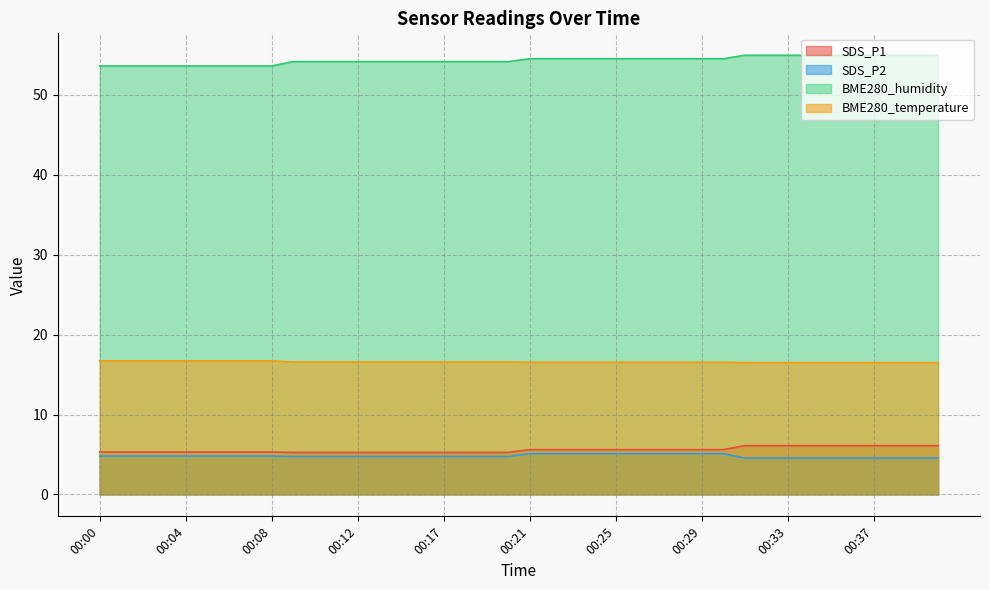

What is the lowest value of the BME280_temperature series?

16.5